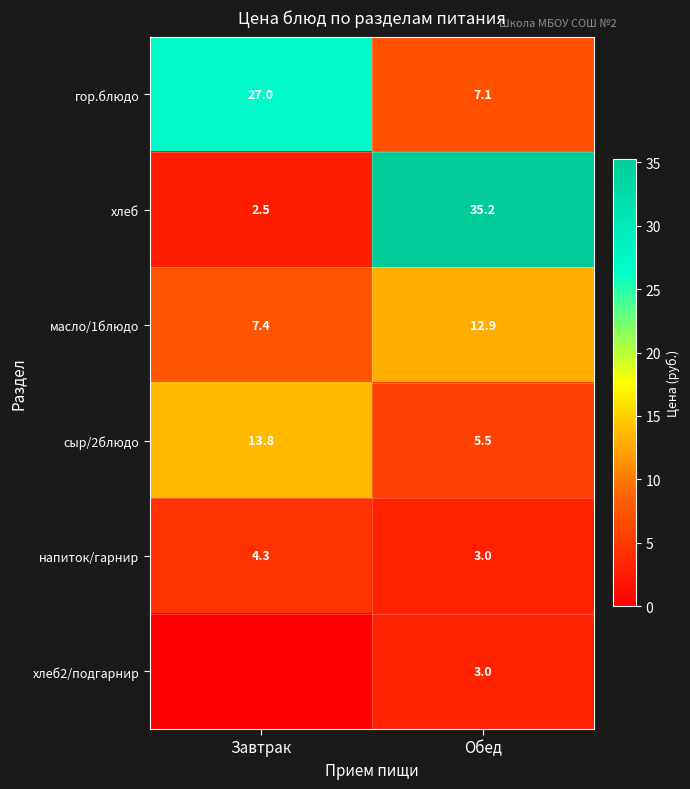

What is the sum of all хлеб values?

37.7